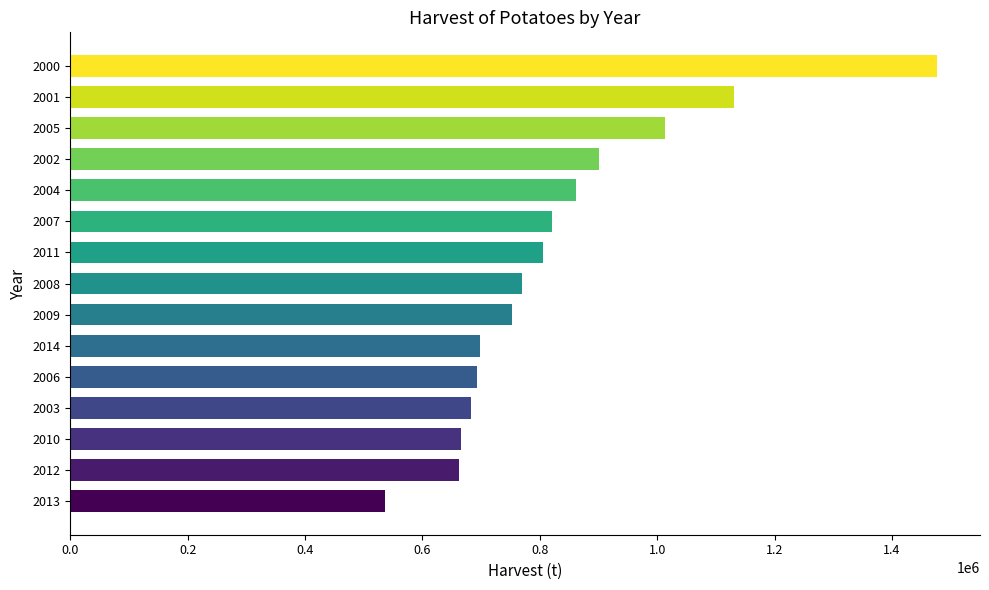

What value does the data have at 2011, to the nearest 100?

805300